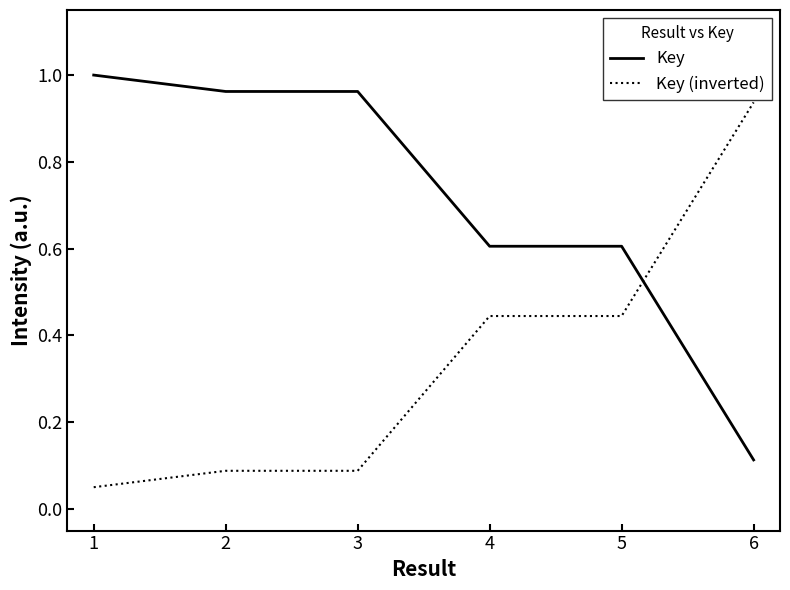

How many intersections are there between Key (inverted) and Key?

1